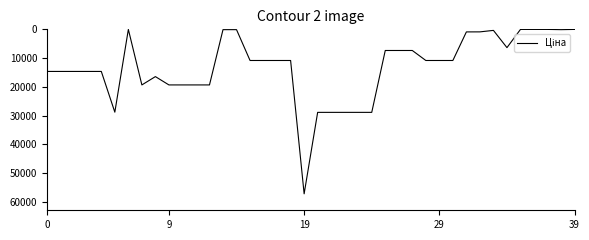

What is the maximum value shown in the chart?

57235.5